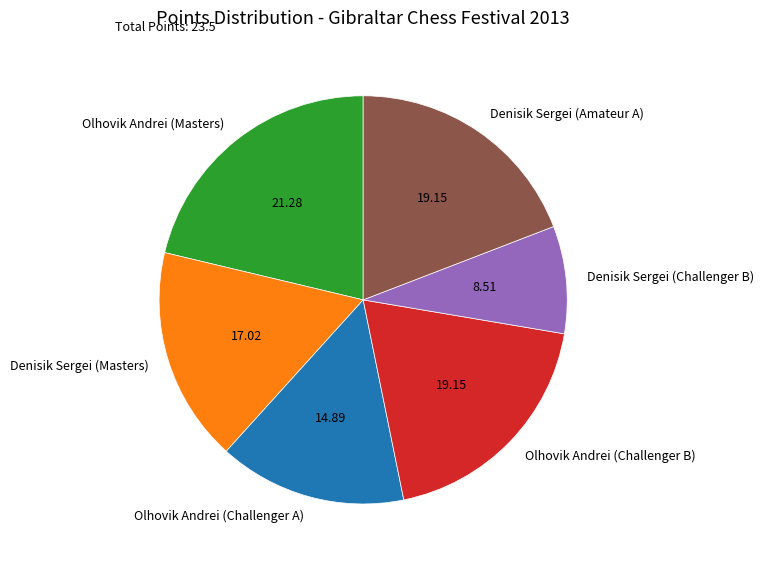

What is the ratio of the value at Denisik Sergei (Challenger B) to the value at Denisik Sergei (Masters)?

0.5